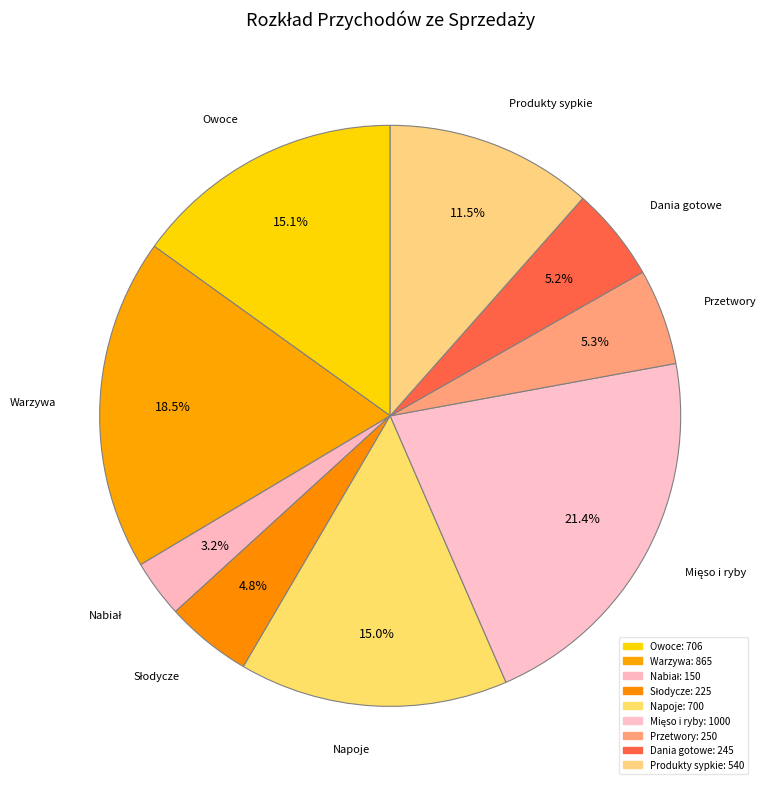

Which has a higher value, Dania gotowe or Produkty sypkie?

Produkty sypkie